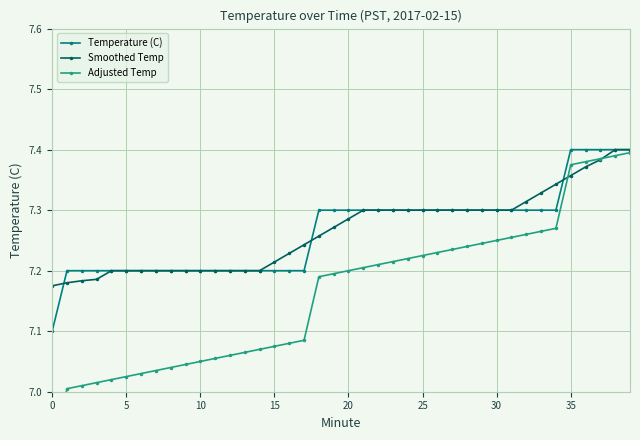

Is this an area chart (filled region under the line)?

No